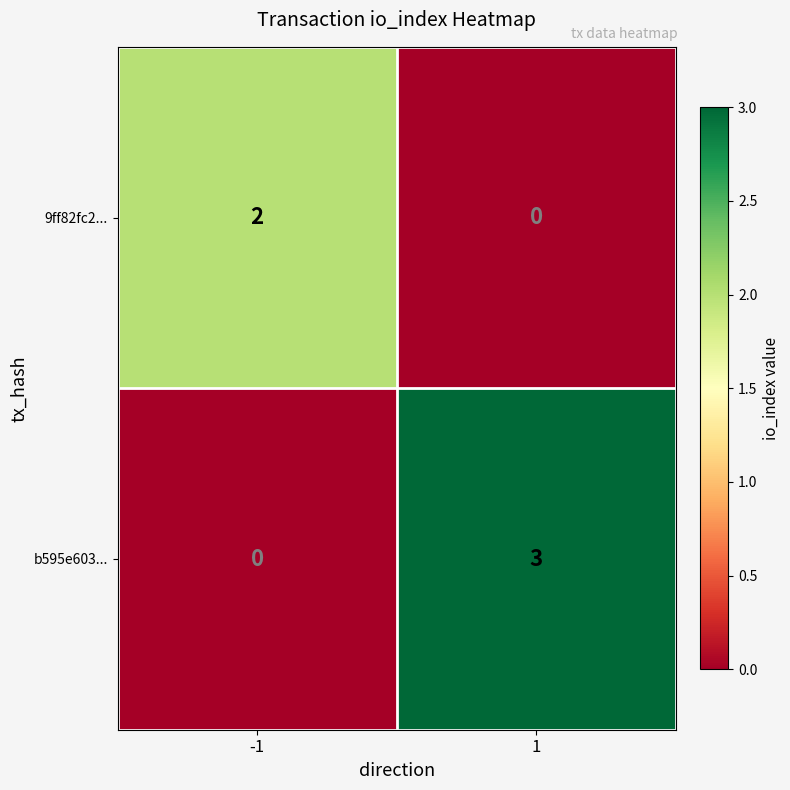

Reading left to right, extract all data points from this chart.

9ff82fc2...: -1=2	1=0
b595e603...: -1=0	1=3